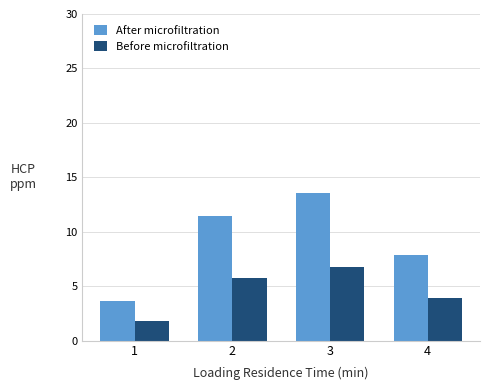

Rank the series at 1 from lowest to highest value.

Before microfiltration, After microfiltration